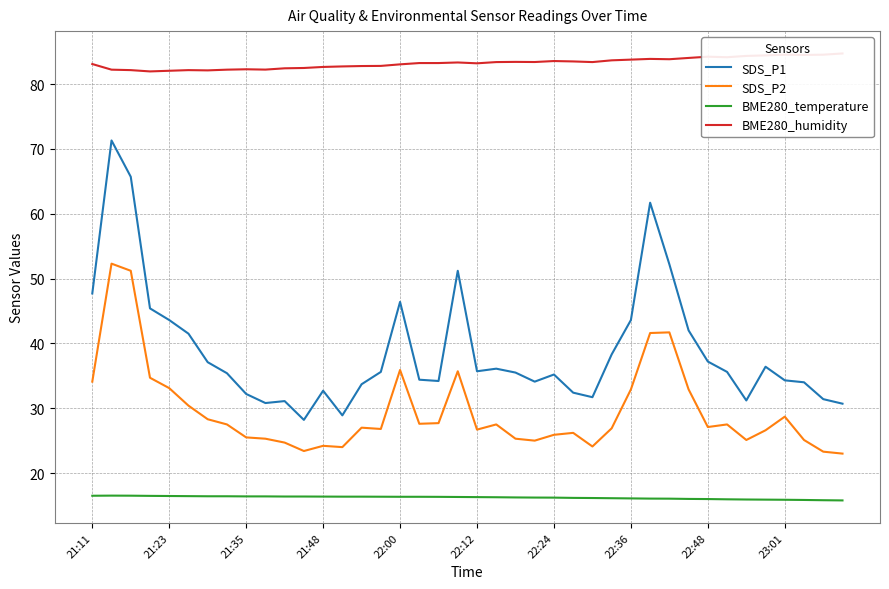

What is the highest value of the BME280_temperature series?

16.5